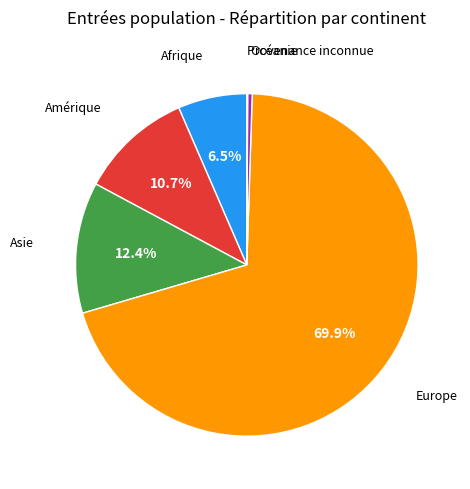

Is there any slice that represents more than half of the pie?

Yes